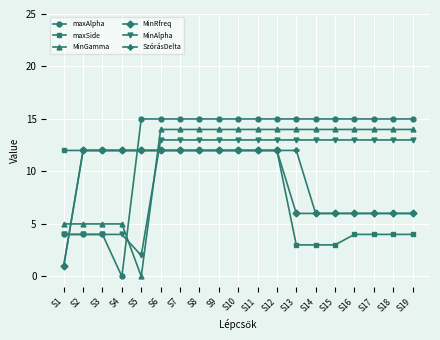

Reading left to right, extract all data points from this chart.

maxAlpha: S1=4	S2=4	S3=4	S4=0	S5=15	S6=15	S7=15	S8=15	S9=15	S10=15	S11=15	S12=15	S13=15	S14=15	S15=15	S16=15	S17=15	S18=15	S19=15
maxSide: S1=12	S2=12	S3=12	S4=12	S5=12	S6=12	S7=12	S8=12	S9=12	S10=12	S11=12	S12=12	S13=3	S14=3	S15=3	S16=4	S17=4	S18=4	S19=4
MinGamma: S1=5	S2=5	S3=5	S4=5	S5=0	S6=14	S7=14	S8=14	S9=14	S10=14	S11=14	S12=14	S13=14	S14=14	S15=14	S16=14	S17=14	S18=14	S19=14
MinRfreq: S1=1	S2=12	S3=12	S4=12	S5=12	S6=12	S7=12	S8=12	S9=12	S10=12	S11=12	S12=12	S13=6	S14=6	S15=6	S16=6	S17=6	S18=6	S19=6
MinAlpha: S1=4	S2=4	S3=4	S4=4	S5=2	S6=13	S7=13	S8=13	S9=13	S10=13	S11=13	S12=13	S13=13	S14=13	S15=13	S16=13	S17=13	S18=13	S19=13
SzórásDelta: S1=1	S2=12	S3=12	S4=12	S5=12	S6=12	S7=12	S8=12	S9=12	S10=12	S11=12	S12=12	S13=12	S14=6	S15=6	S16=6	S17=6	S18=6	S19=6